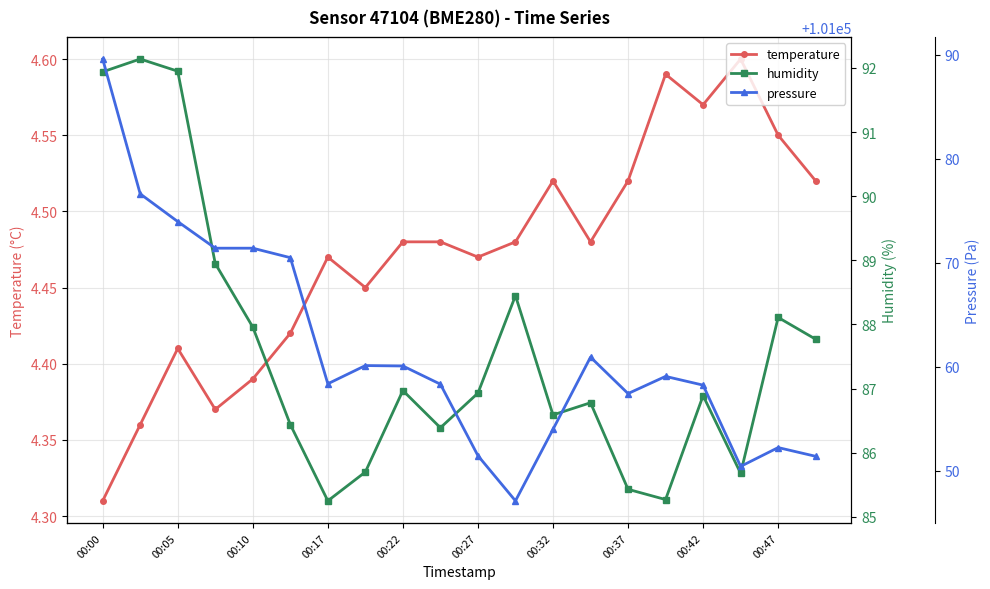

Where is the first local maximum for temperature?

00:05